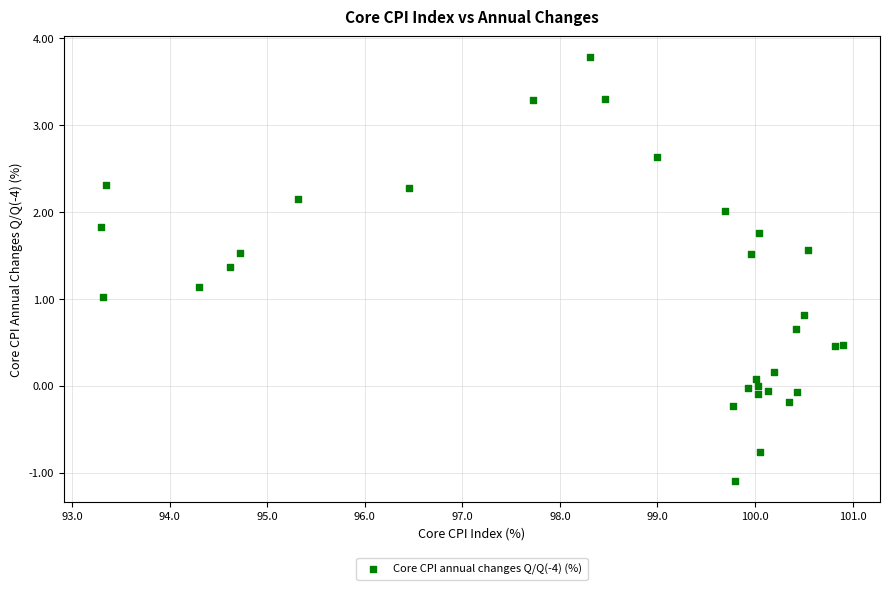

What is the range of Y values (max minus min)?

4.9